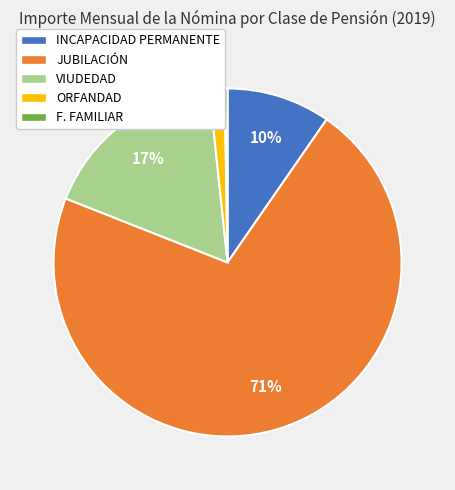

Which has a higher value, VIUDEDAD or INCAPACIDAD PERMANENTE?

VIUDEDAD